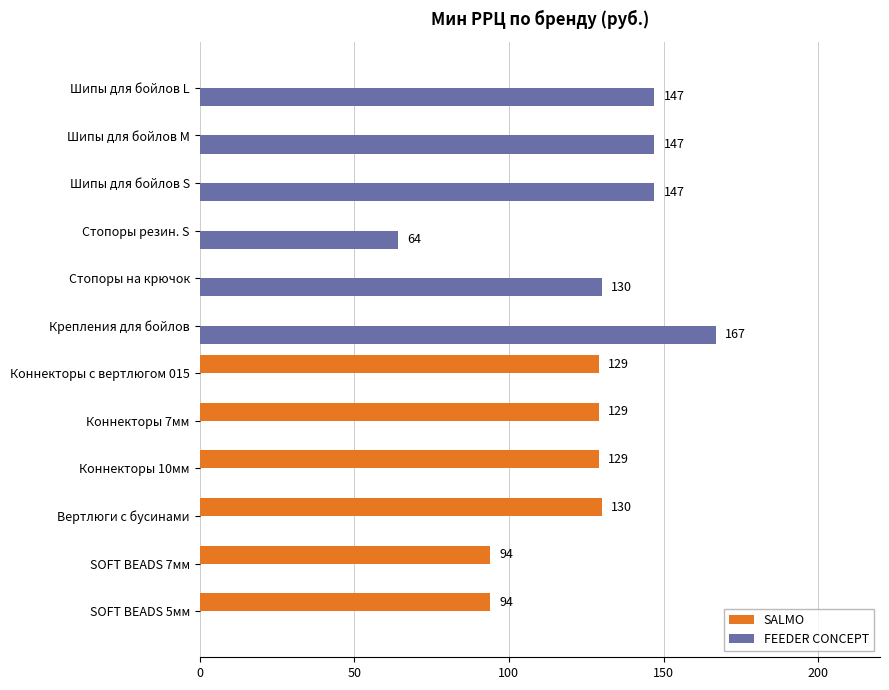

Between SOFT BEADS 5мм and Шипы для бойлов S, which series saw the biggest shift?

FEEDER CONCEPT